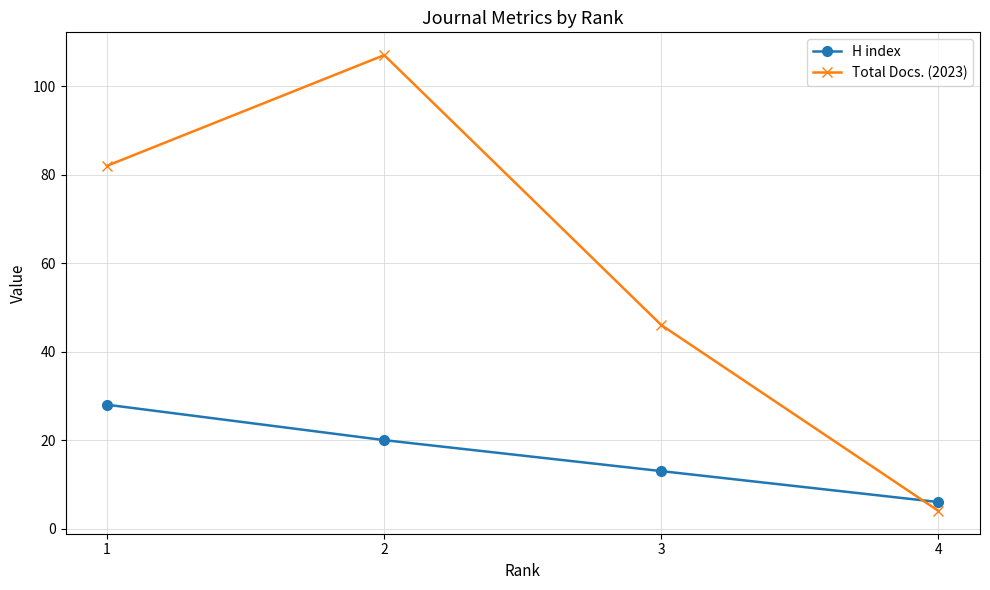

Count the Total Docs. (2023) values in the range 46 to 107.

3